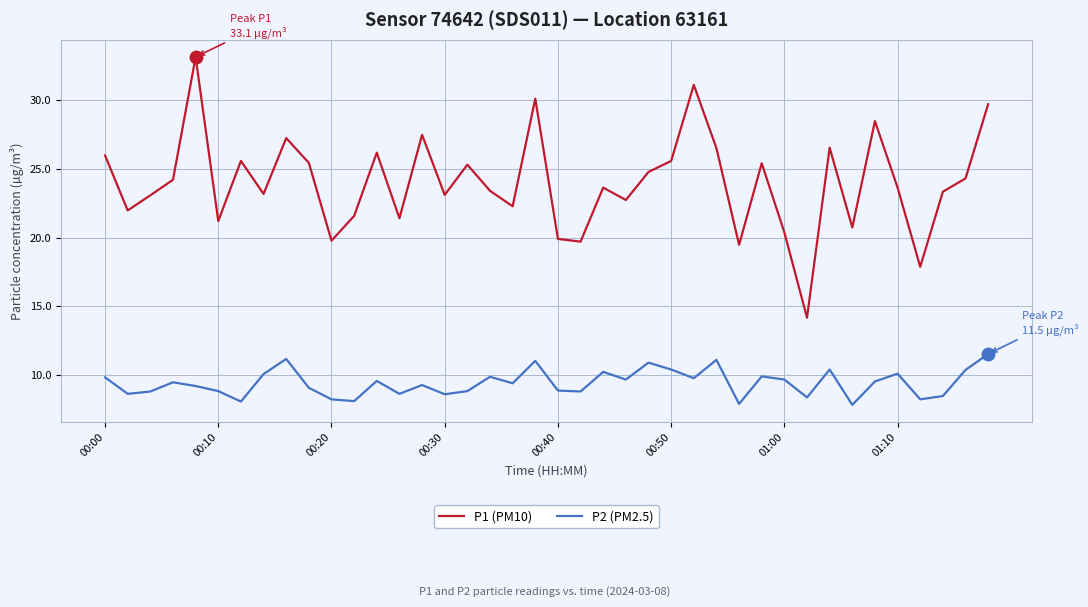

True or false: P1 (PM10) has more than 2 points higher than both neighbors.

True